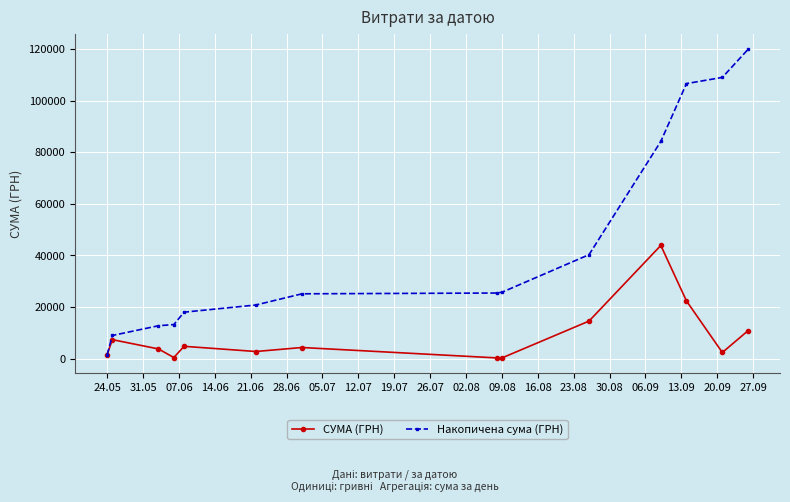

Which series has the largest range (max minus min)?

Накопичена сума (ГРН)